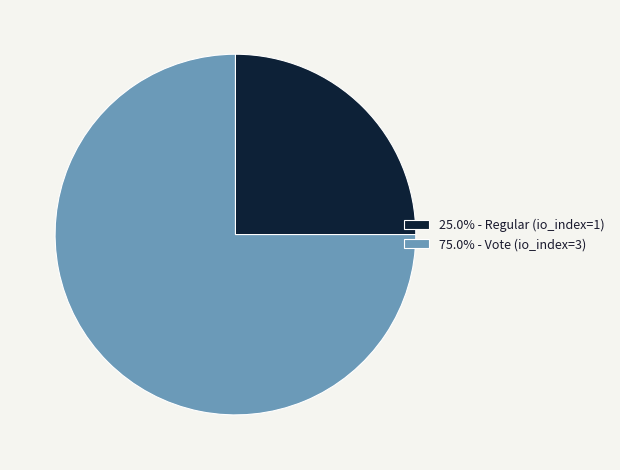

Is 25.0% - Regular (io_index=1) the majority of the pie?

No